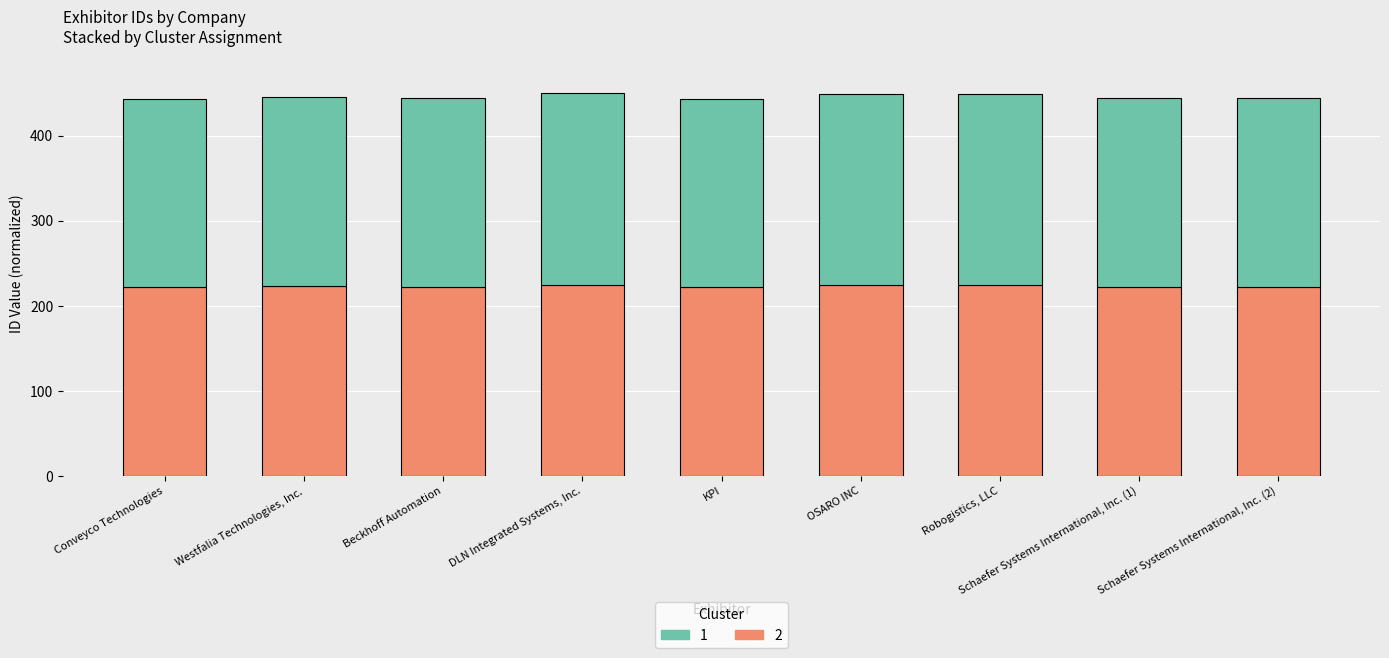

What is the total value across all series at DLN Integrated Systems, Inc.?

450.0